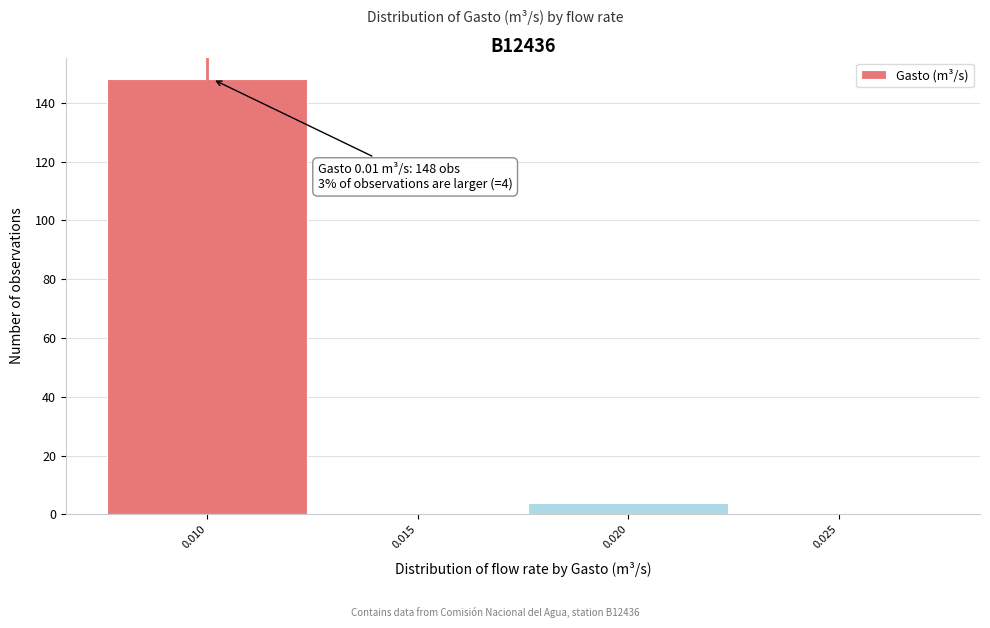

Reading right to left, transcribe all the data shown in this chart.

0.025=0	0.020=4	0.015=0	0.010=148